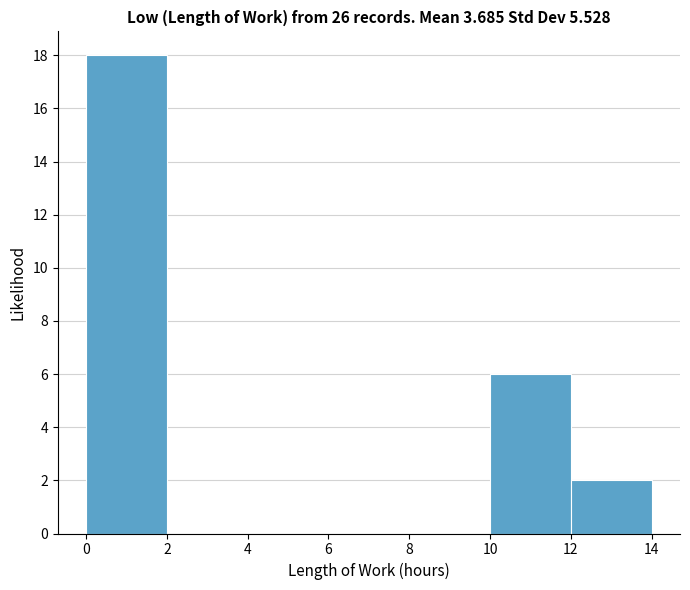

Over which range of the x-axis is the bar tallest?

0 to 2